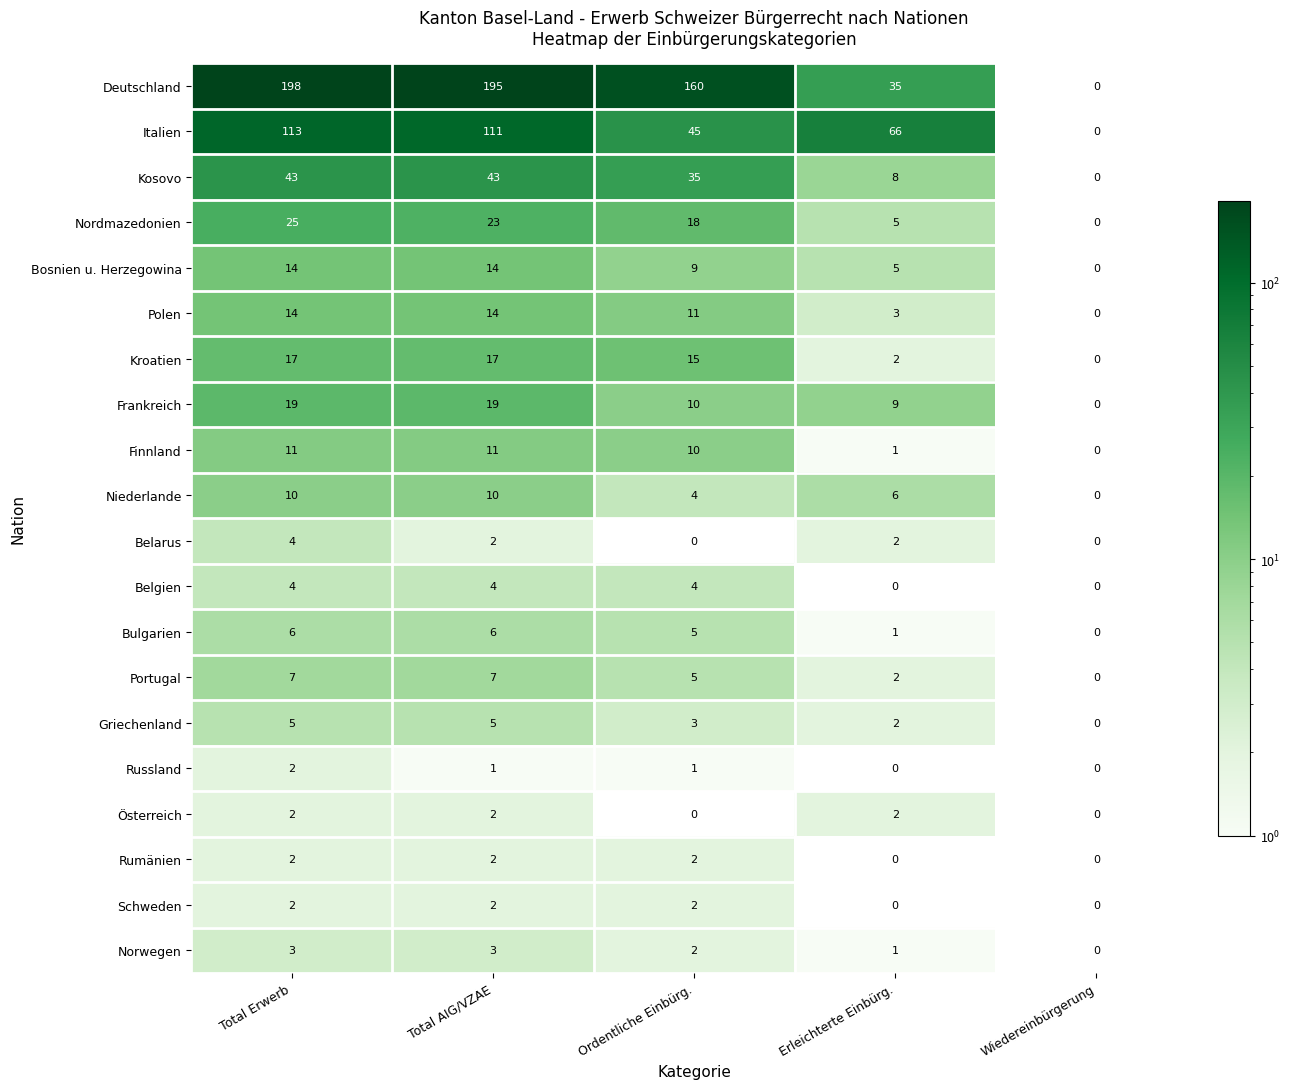

Which category has the highest value across all series?

Total Erwerb